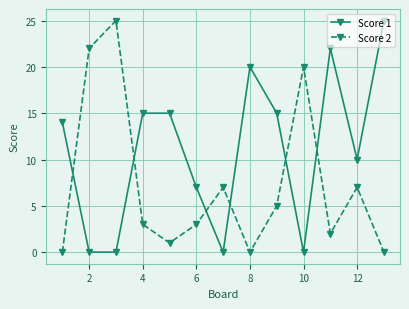

What is the value of the Score 1 point at the 11th from the left?

22